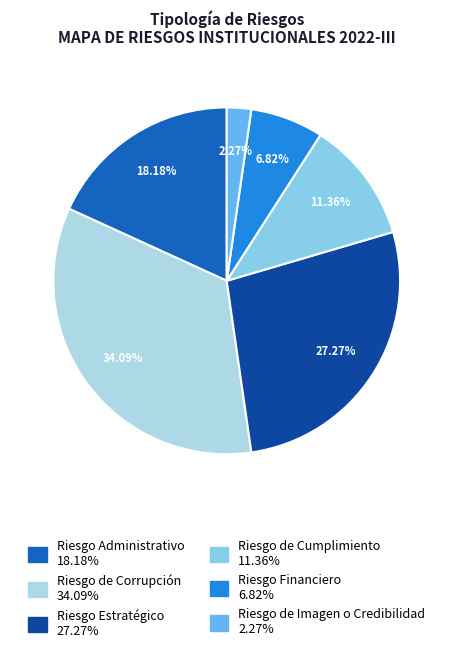

To the nearest percent, what is the average slice percentage?

17%